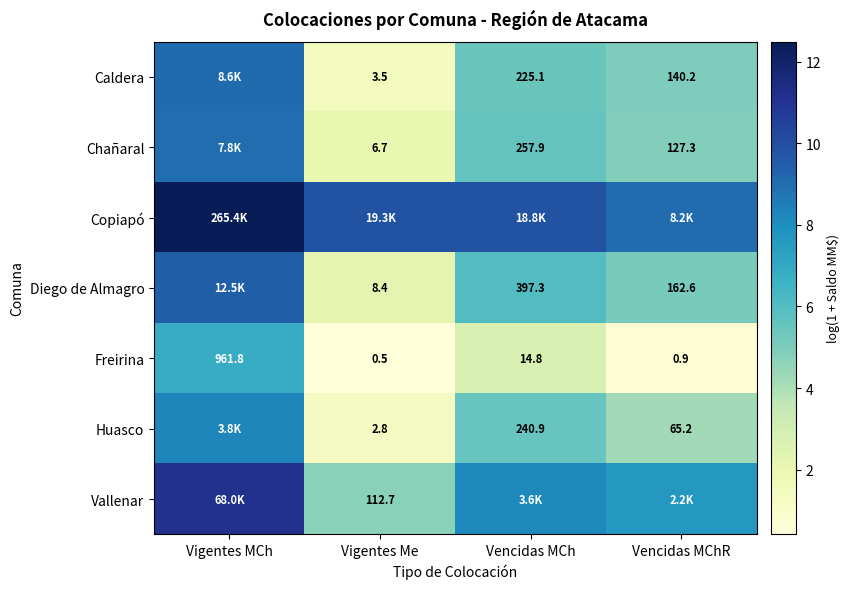

Rank the categories by Freirina value from lowest to highest.

Vigentes Me, Vencidas MChR, Vencidas MCh, Vigentes MCh